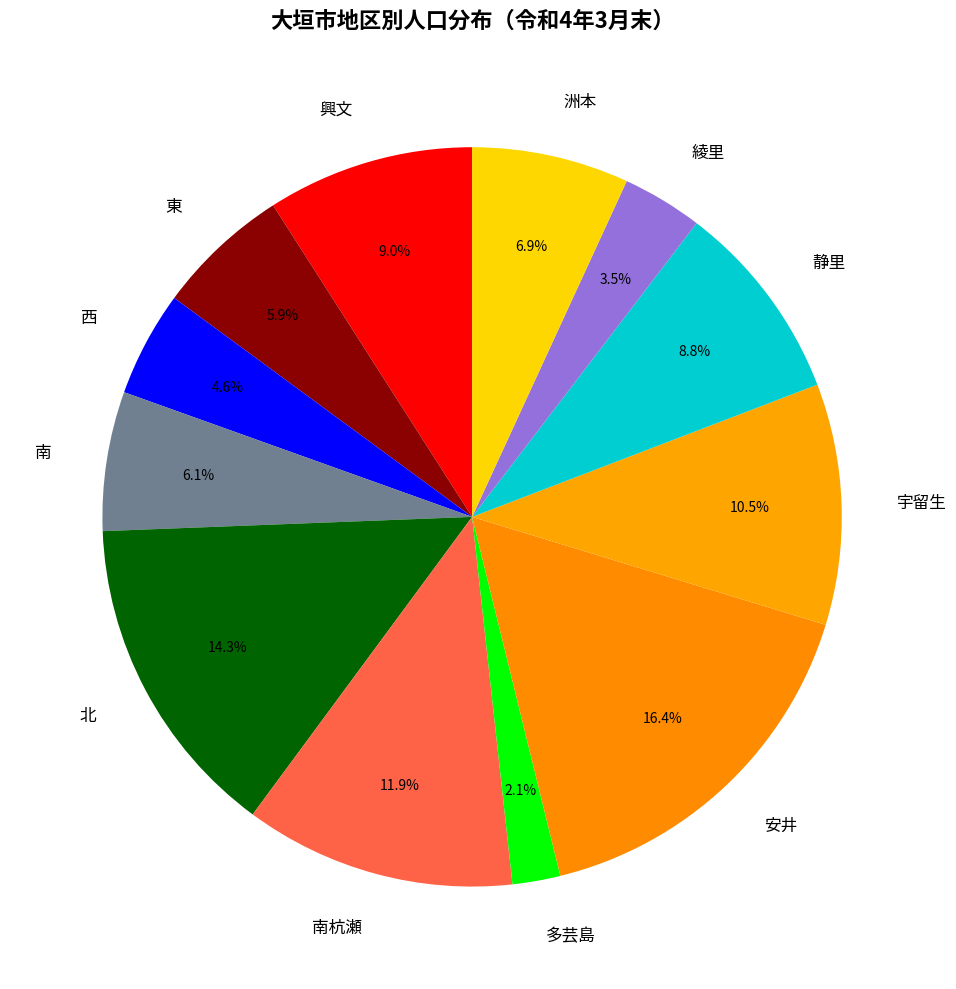

Does 安井 represent more than half of the total?

No